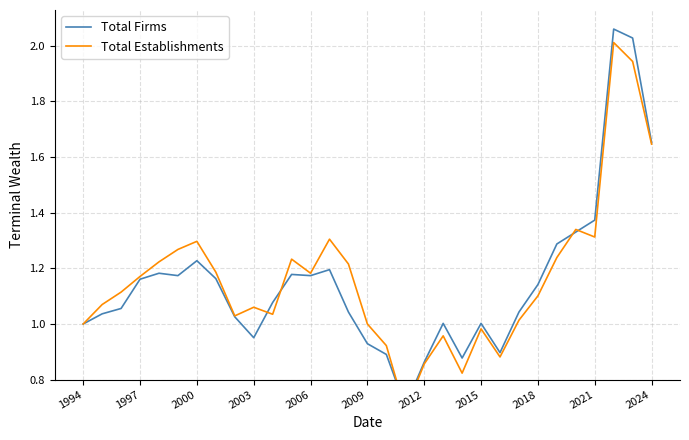

Reading left to right, transcribe all the data shown in this chart.

Total Firms: 1.0	1.0	1.1	1.2	1.2	1.2	1.2	1.2	1.0	1.0	1.1	1.2	1.2	1.2	1.0	0.9	0.9	0.7	0.9	1.0	0.9	1.0	0.9	1.0	1.1	1.3	1.3	1.4	2.1	2.0	1.7
Total Establishments: 1.0	1.1	1.1	1.2	1.2	1.3	1.3	1.2	1.0	1.1	1.0	1.2	1.2	1.3	1.2	1.0	0.9	0.7	0.9	1.0	0.8	1.0	0.9	1.0	1.1	1.2	1.3	1.3	2.0	1.9	1.6